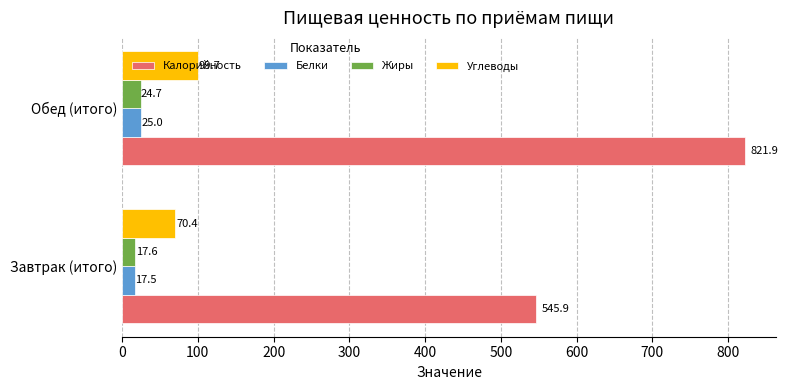

At which label is Калорийность closest to 683?

Завтрак (итого)